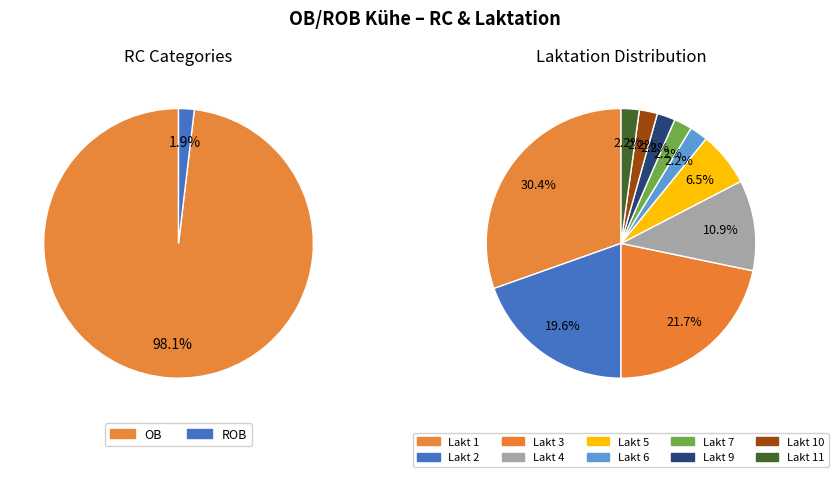

Combined, what portion of the pie is OB and ROB?

100.0%